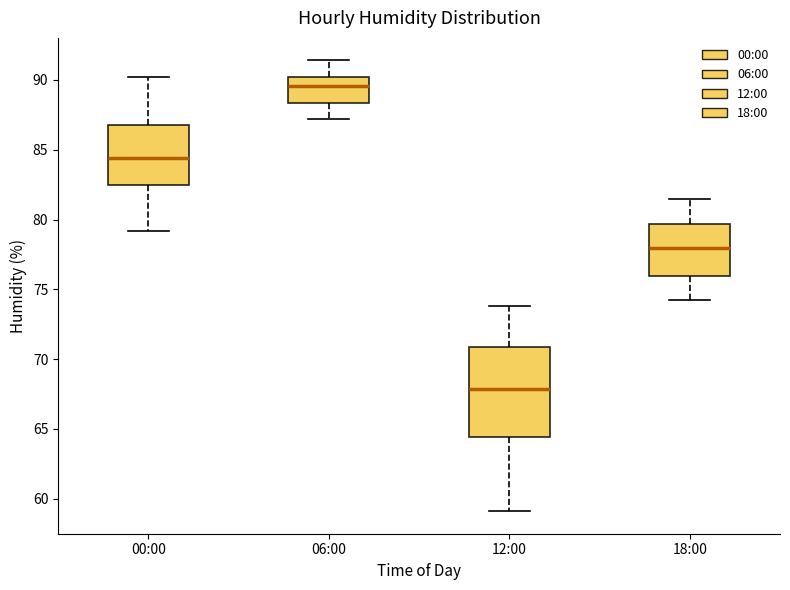

Which box has the lowest median line?

12:00